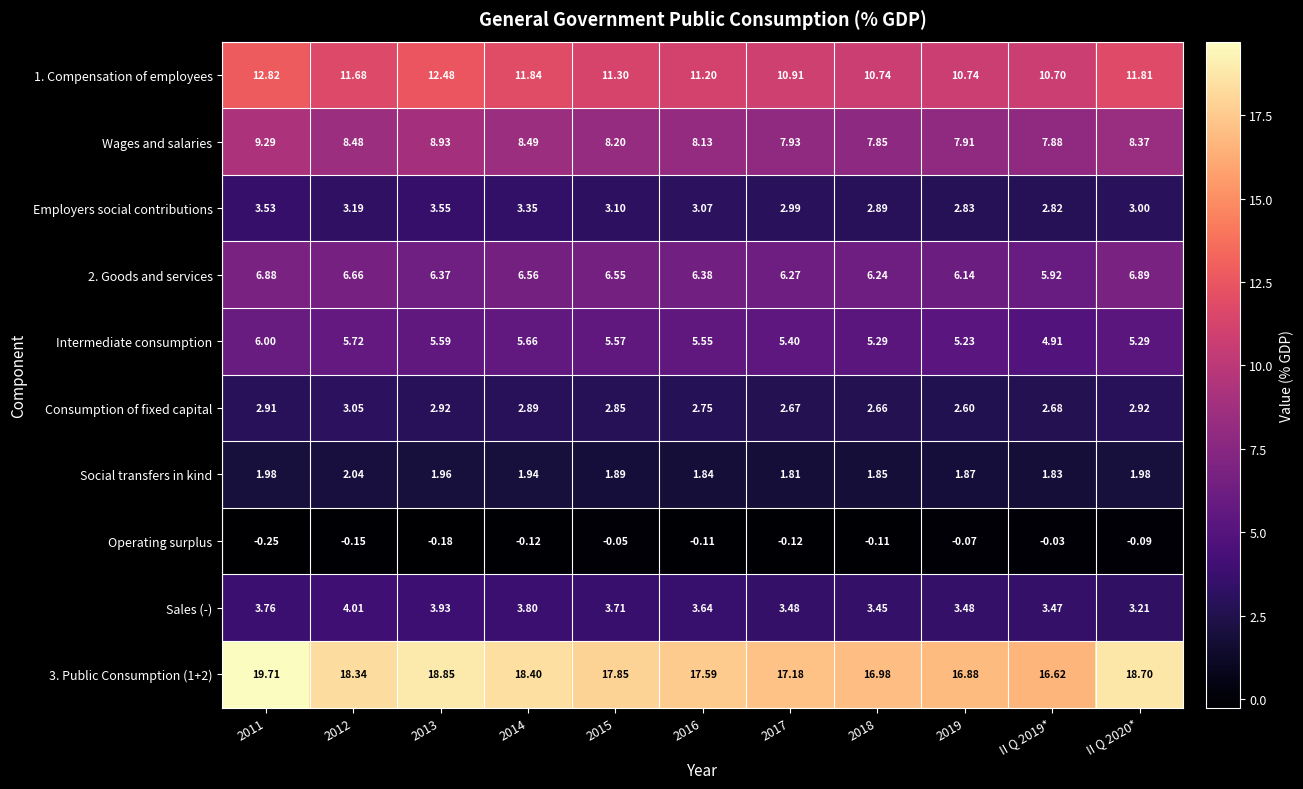

Which series has the largest total across all categories?

3. Public Consumption (1+2)